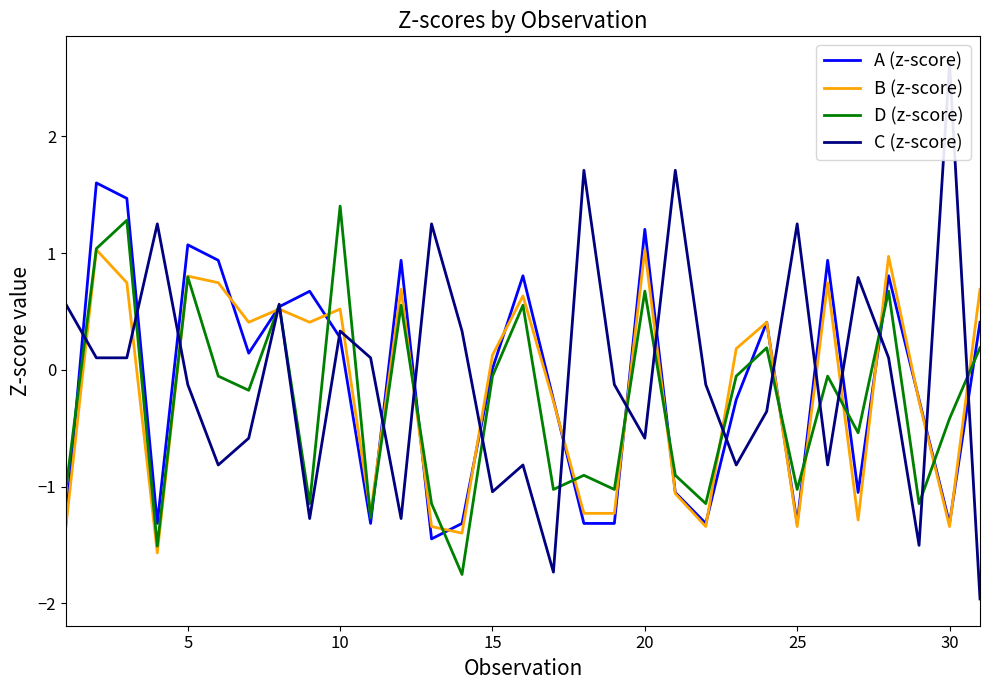

True or false: B (z-score) has a value of 1.0 at 20.

True